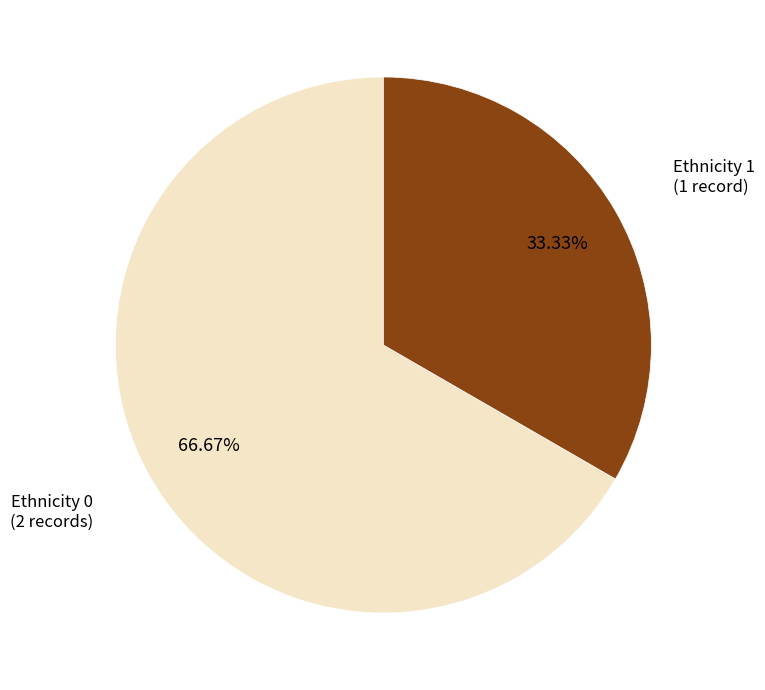

Is there a majority slice in this chart?

Yes